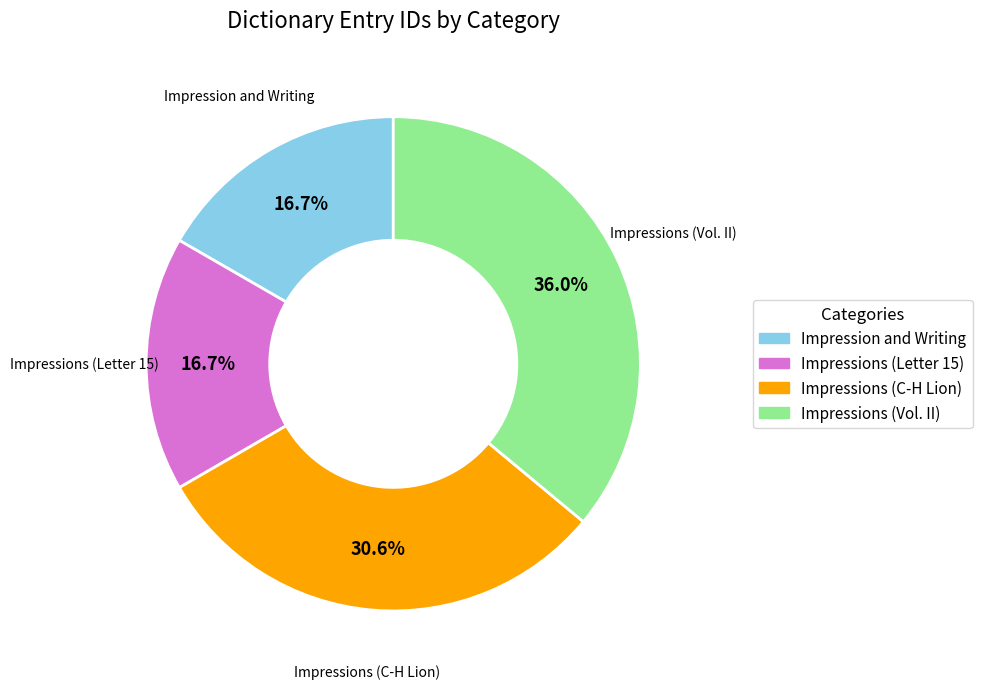

Is it true that Impressions (Letter 15) is 17% of the pie?

True